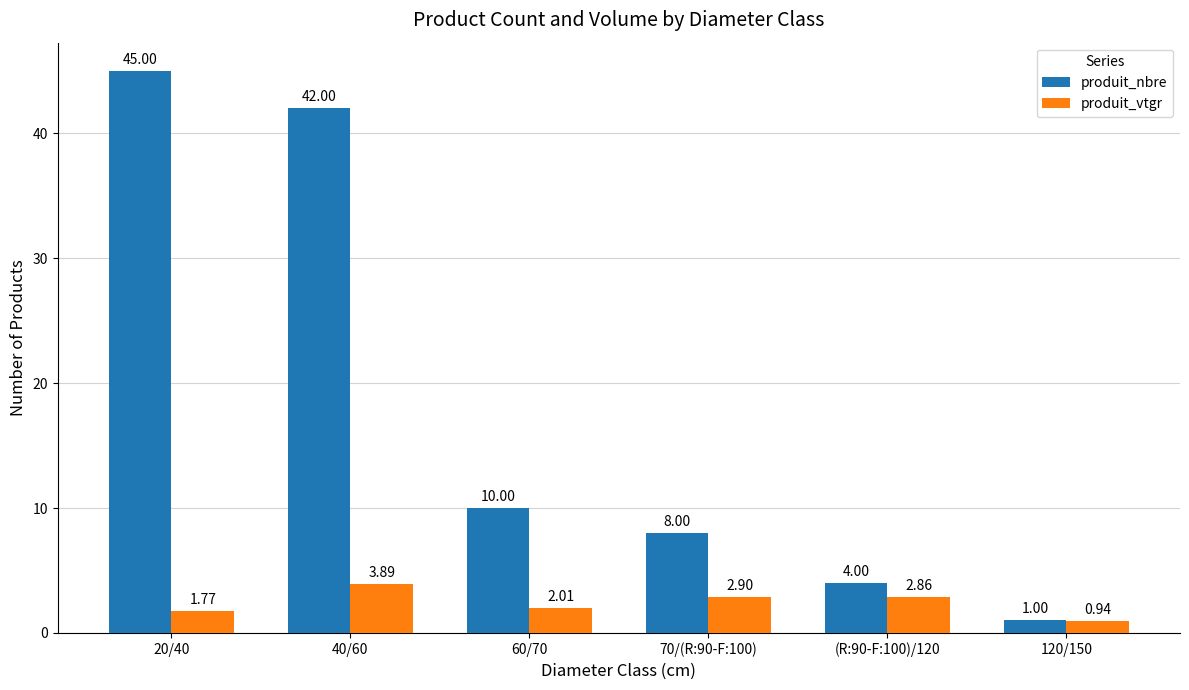

What is the average value of the produit_vtgr series?

2.4